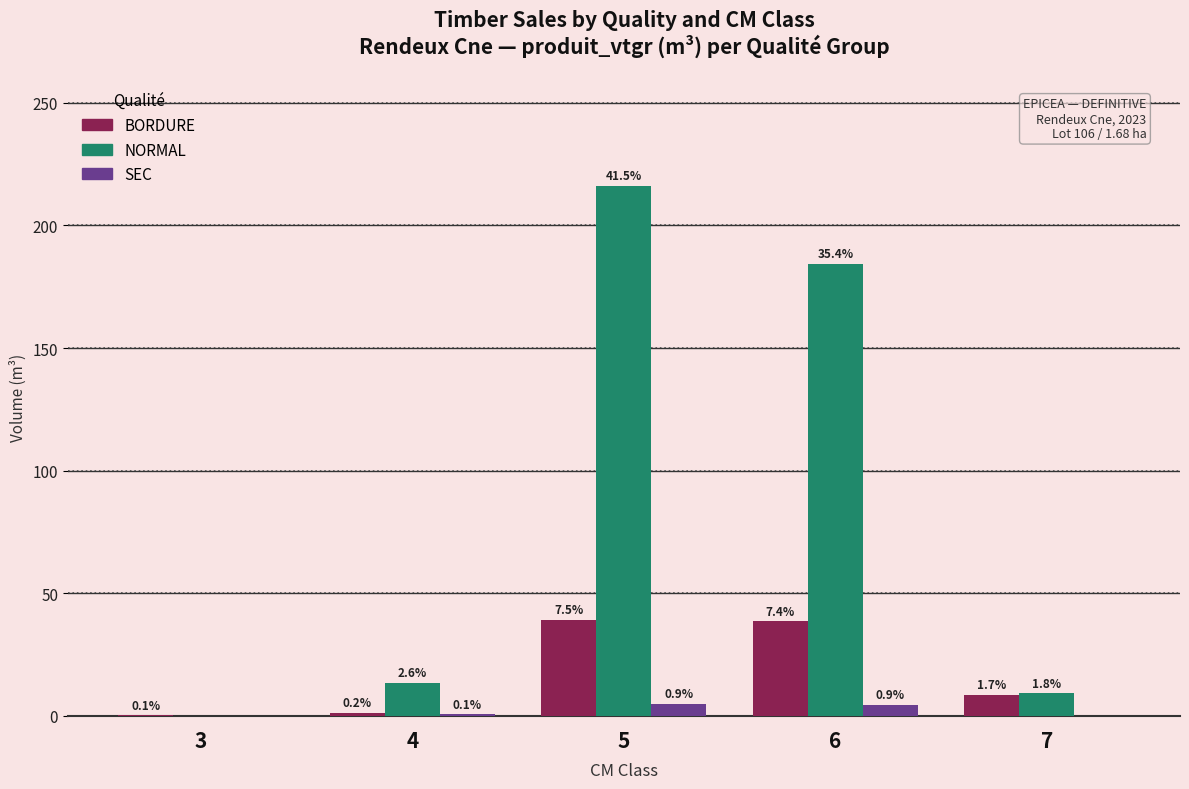

At which category does the chart reach its minimum across all series?

3